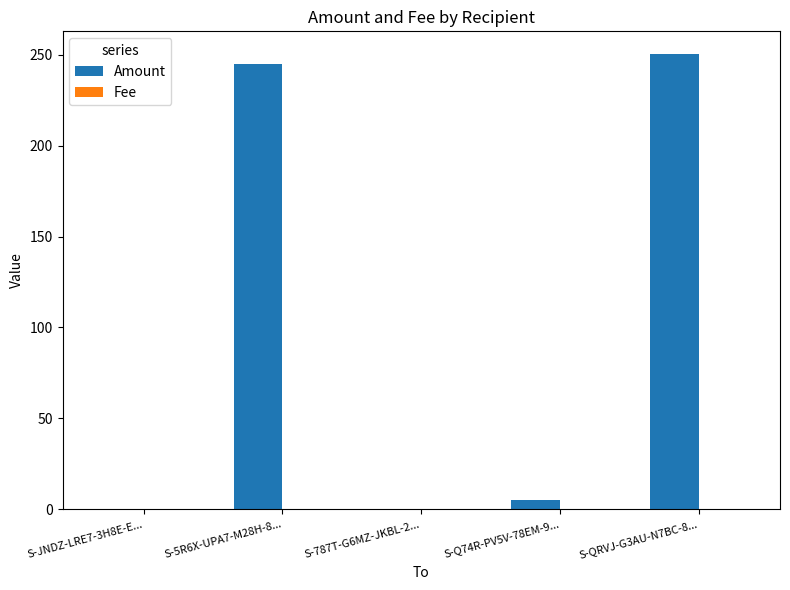

Between S-5R6X-UPA7-M28H-8... and S-Q74R-PV5V-78EM-9..., which series saw the biggest shift?

Amount